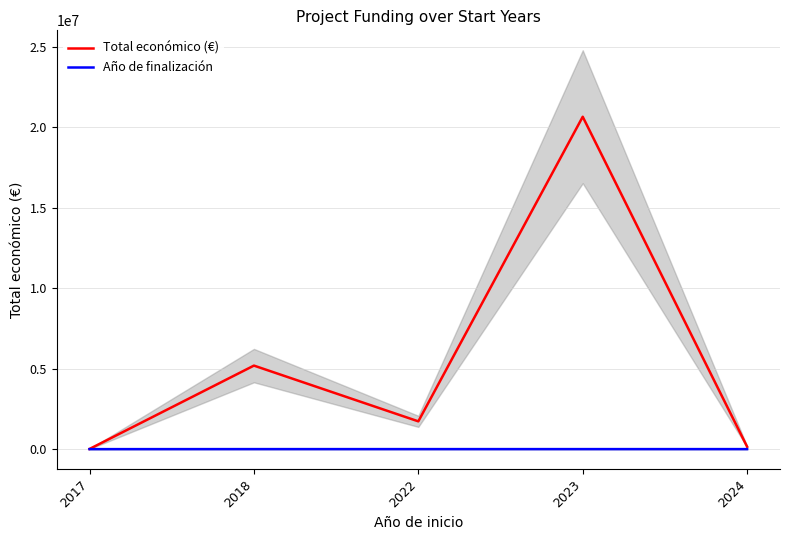

Which label corresponds to the smallest value in the chart?

2017